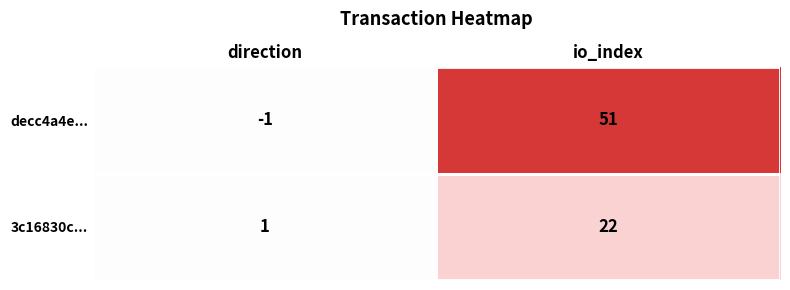

Is it true that 3c16830c... equals 0 at direction?

False